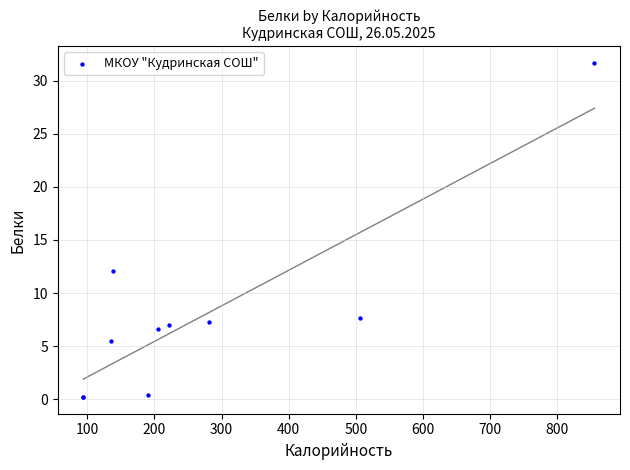

What Y value in the scatter plot is closest to 15?

12.1